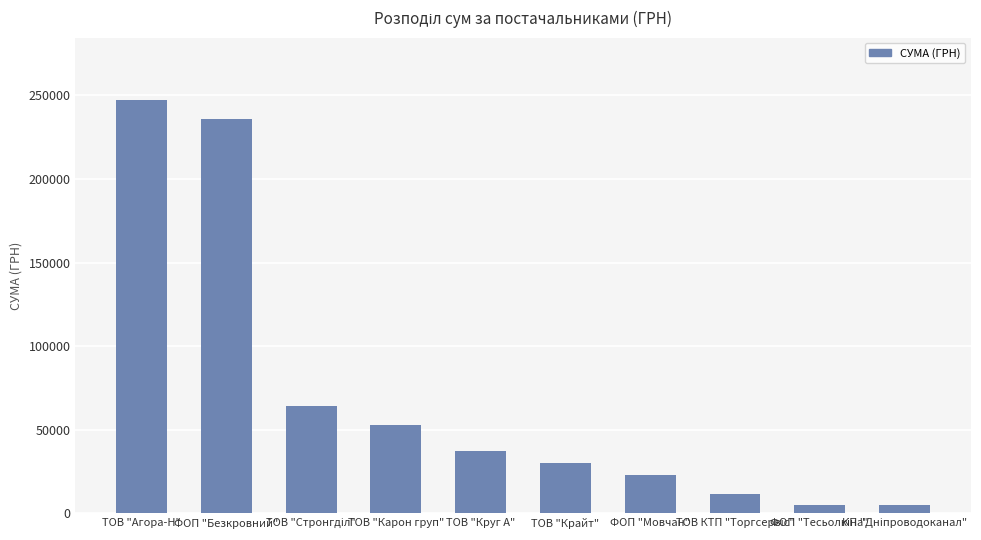

What is the value of the 10th bar from the left?

4730.0